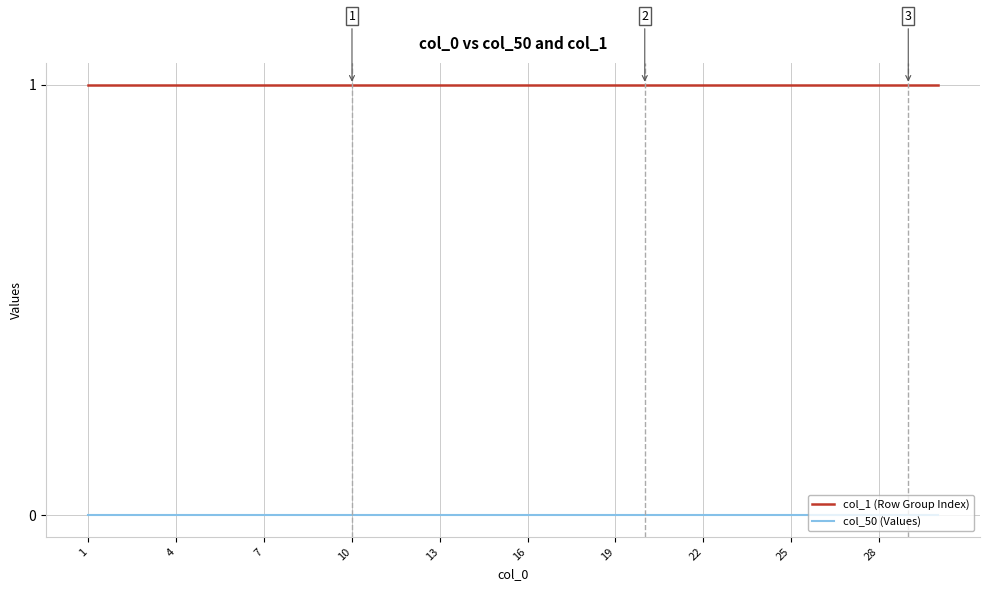

What are all the series names shown in the legend?

col_1 (Row Group Index), col_50 (Values)